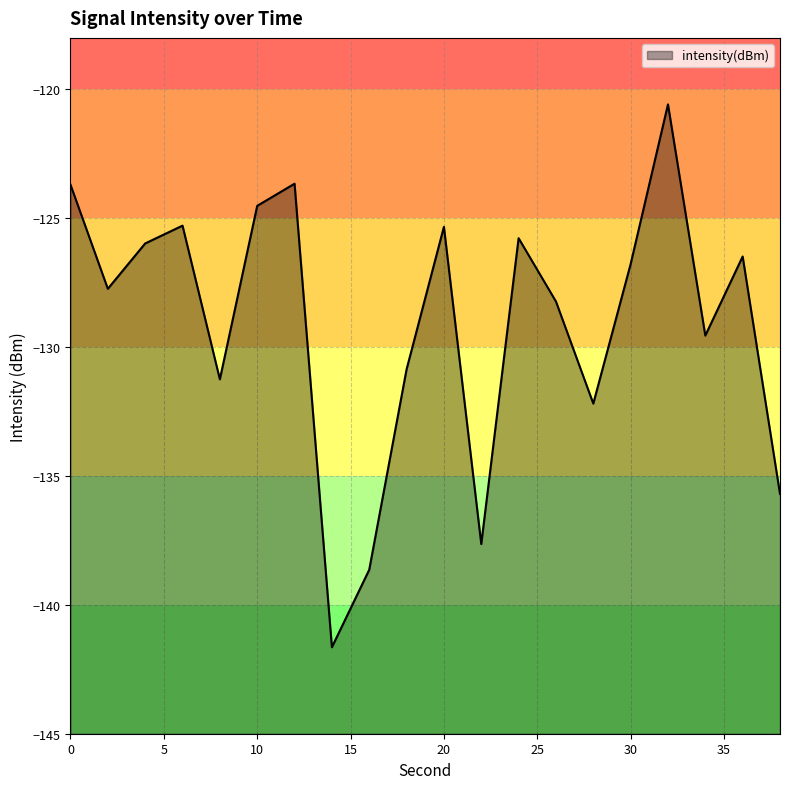

At which category does the data reach its first local valley?

2